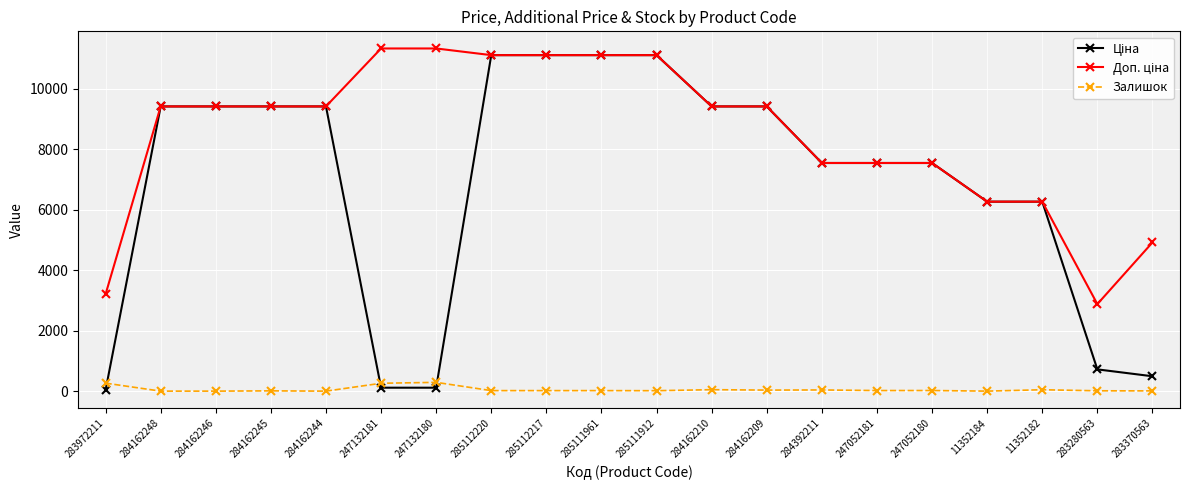

What is the maximum value for Залишок?

290.0